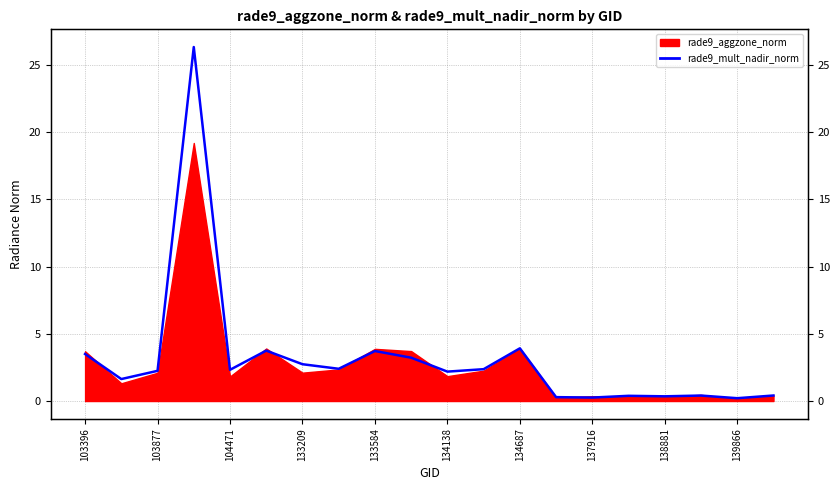

True or false: there are more than 1 points higher than both neighbors.

True